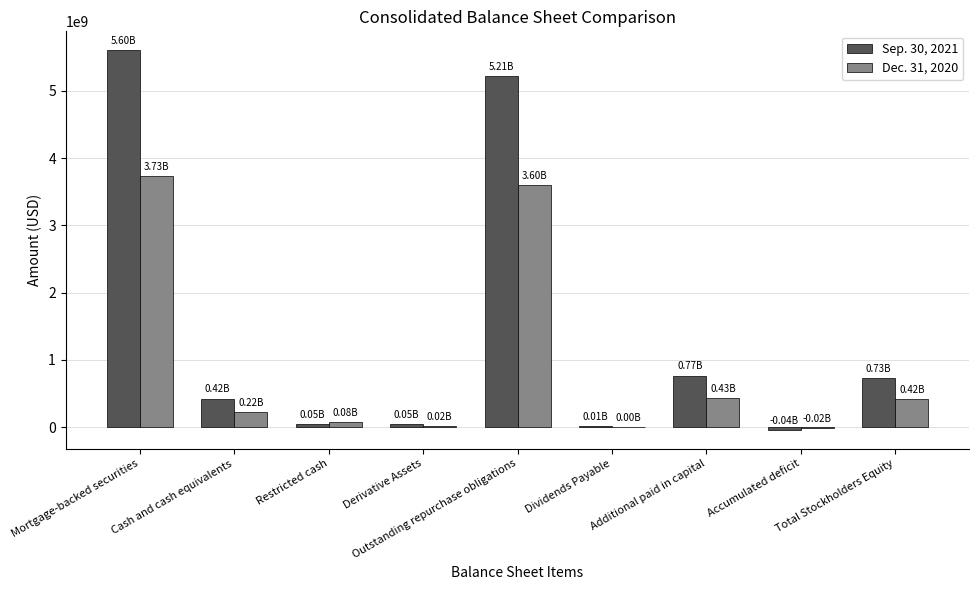

How many series are shown in this chart?

2